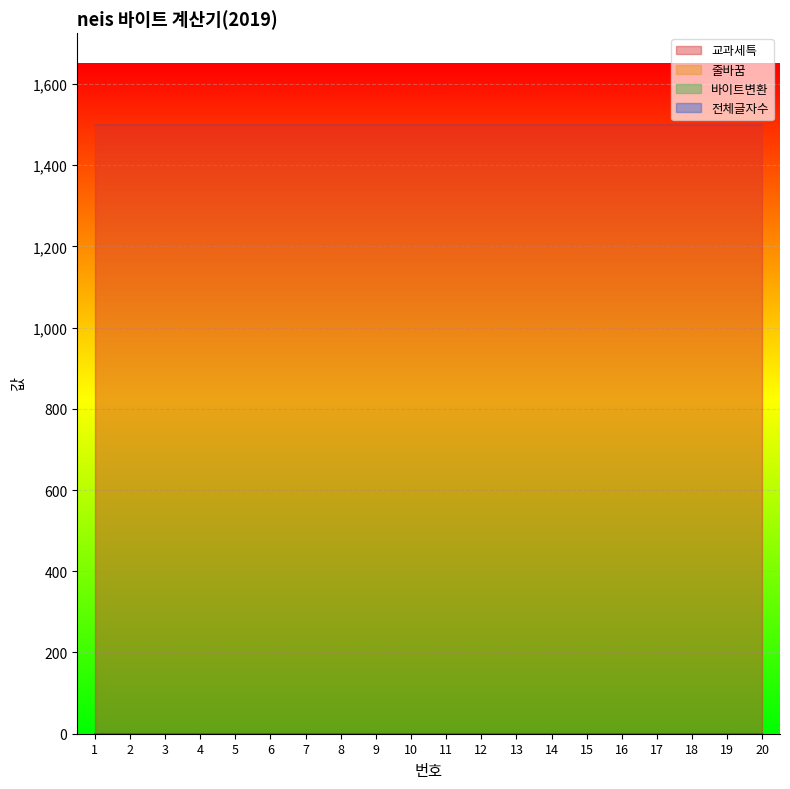

True or false: 교과세특 and 바이트변환 cross at least once.

False